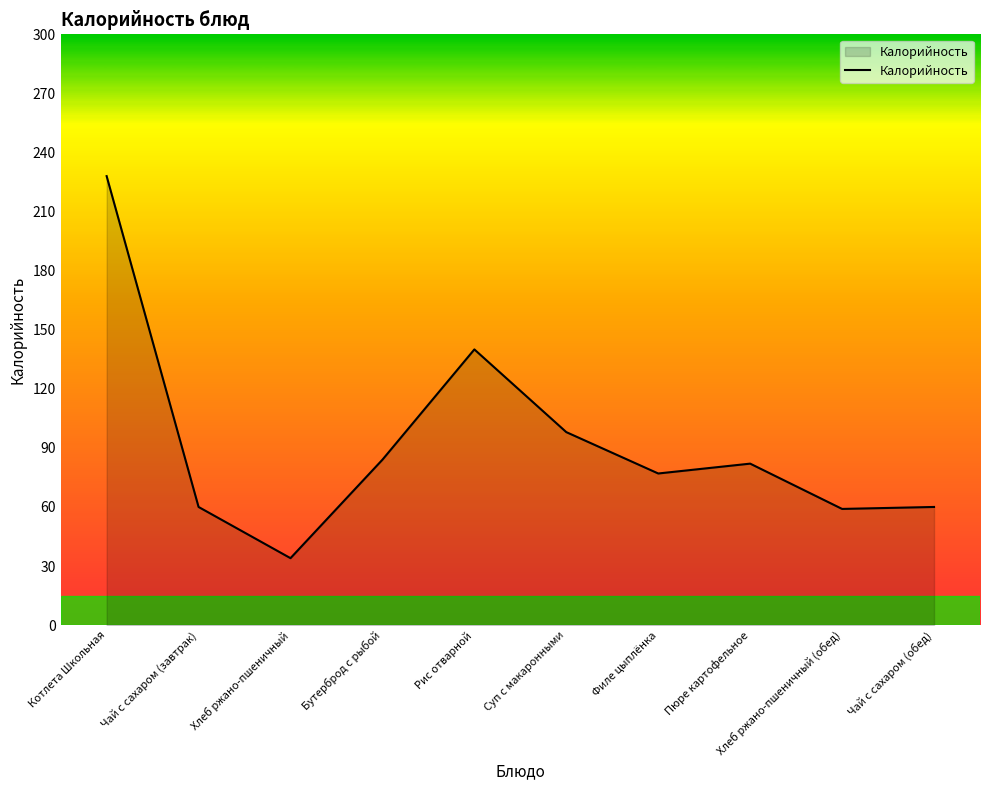

What is the ratio of the value at Рис отварной to the value at Хлеб ржано-пшеничный (обед)?

2.4